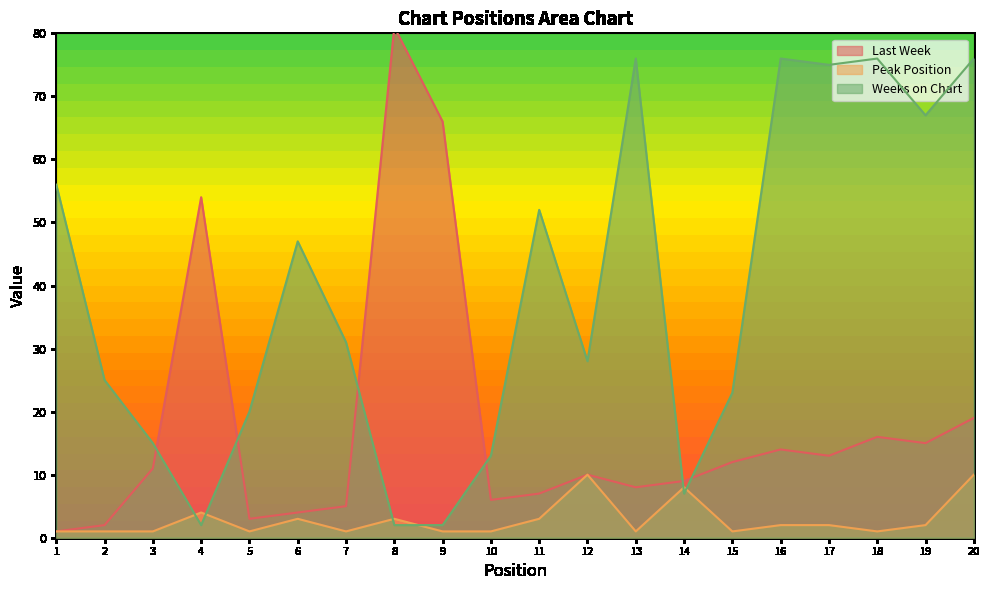

At which label does Last Week first exceed 11?

4